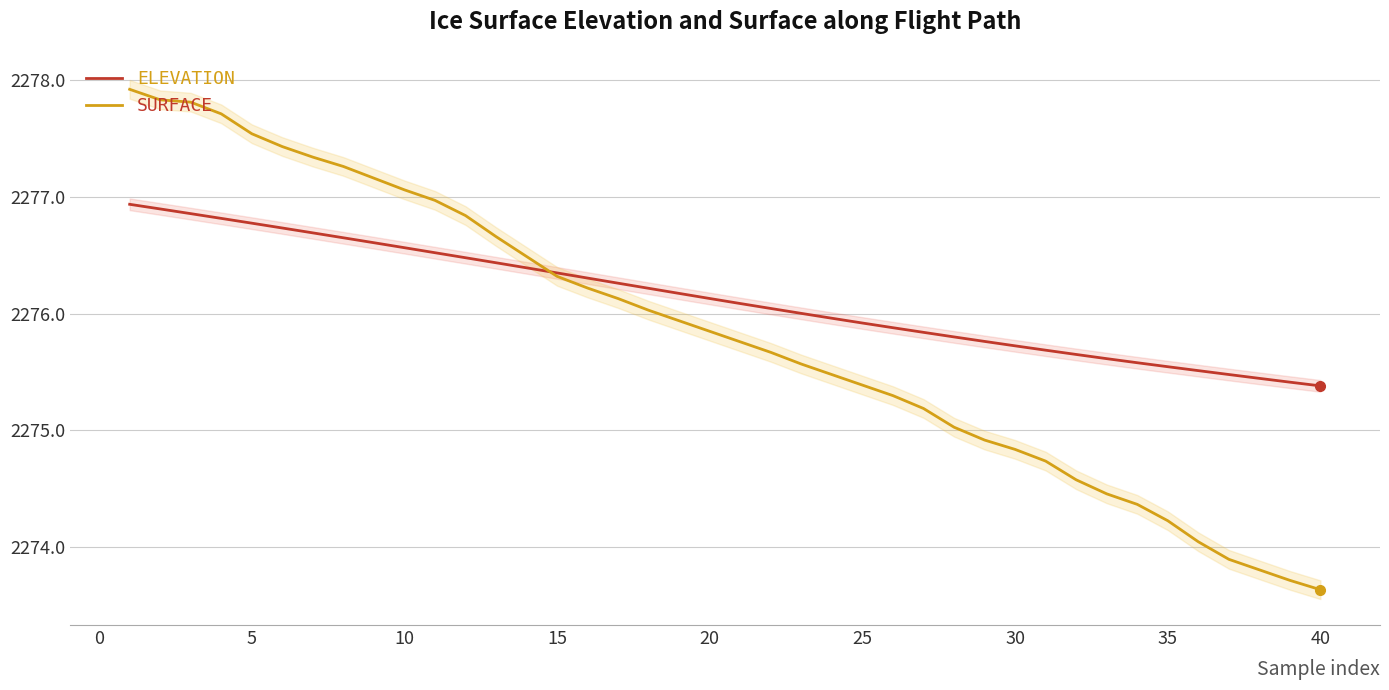

The value of ELEVATION at 5 is 2276.8. True or false?

True